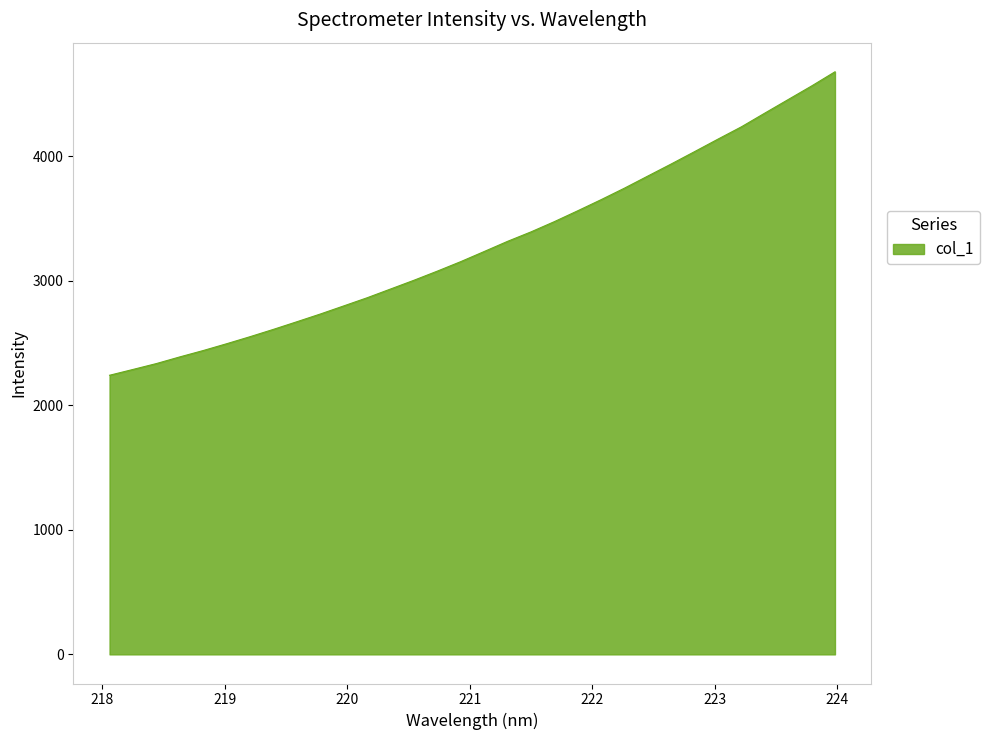

What is the minimum value shown in the chart?

2242.3